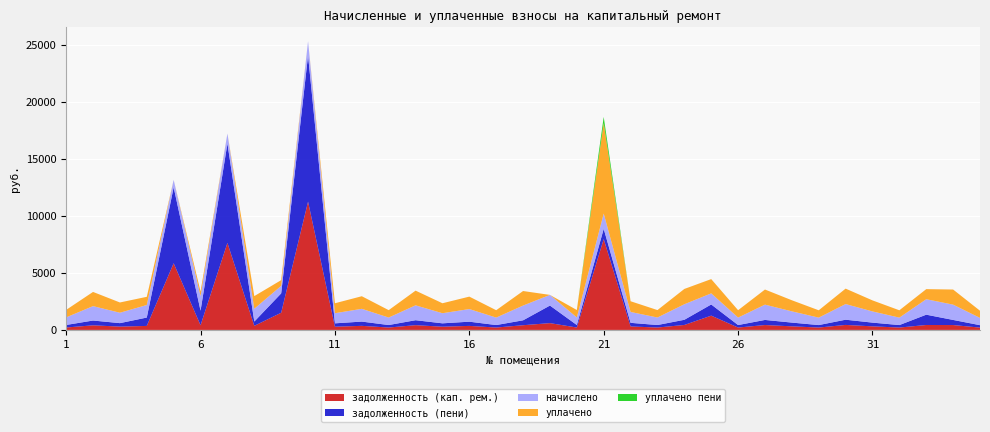

Reading right to left, what are all the values shown in this chart?

задолженность (кап. рем.): 35=203.6	34=428.5	33=432.6	32=208.4	31=313.3	30=438.1	29=208.4	28=314.6	27=428.5	26=209.1	25=1251.6	24=434.7	23=210.4	22=304.3	21=7963.1	20=211.1	19=596.2	18=412.6	17=209.1	16=353.3	15=282.9	14=416.8	13=209.8	12=357.4	11=282.9	10=11239.0	9=1506.4	8=358.8	7=7623.1	6=407.9	5=5841.2	4=351.2	3=291.2	2=403.0	1=212.5
задолженность (пени): 35=212.4	34=447.1	33=902.9	32=217.4	31=326.9	30=457.2	29=217.4	28=328.3	27=447.1	26=218.2	25=979.0	24=453.6	23=219.6	22=317.5	21=892.8	20=220.3	19=1539.7	18=430.6	17=218.2	16=368.6	15=295.2	14=434.9	13=218.9	12=373.0	11=295.2	10=12800.5	9=1694.8	8=374.4	7=8707.1	6=1277.1	5=6652.8	4=733.0	3=303.8	2=420.5	1=221.8
начислено: 35=637.2	34=1341.4	33=1354.3	32=652.3	31=980.6	30=1371.6	29=652.3	28=985.0	27=1341.4	26=654.5	25=974.2	24=1360.8	23=658.8	22=952.6	21=1339.2	20=661.0	19=933.1	18=1291.7	17=654.5	16=1105.9	15=885.6	14=1304.6	13=656.6	12=1118.9	11=885.6	10=1259.3	9=661.0	8=1123.2	7=879.1	6=1276.6	5=654.5	4=1099.4	3=911.5	2=1261.4	1=665.3
уплачено: 35=628.4	34=1322.7	33=884.1	32=643.3	31=967.0	30=1352.5	29=643.3	28=971.3	27=1322.7	26=645.4	25=1247.0	24=1341.9	23=649.6	22=939.3	21=7928.7	20=651.8	19=0.0	18=1273.7	17=645.4	16=1090.6	15=873.3	14=1286.5	13=647.5	12=1103.3	11=873.3	10=0.0	9=500.0	8=1107.6	7=0.0	6=407.9	5=0.0	4=717.7	3=898.9	2=1243.9	1=656.0
уплачено пени: 35=0.0	34=0.0	33=0.0	32=0.0	31=0.0	30=0.0	29=0.0	28=0.0	27=0.0	26=0.0	25=1.0	24=0.0	23=0.0	22=0.0	21=538.5	20=0.0	19=0.0	18=0.0	17=0.0	16=0.0	15=0.0	14=0.0	13=0.0	12=0.0	11=0.0	10=0.0	9=0.0	8=0.0	7=0.0	6=0.0	5=0.0	4=0.0	3=0.0	2=0.0	1=0.0